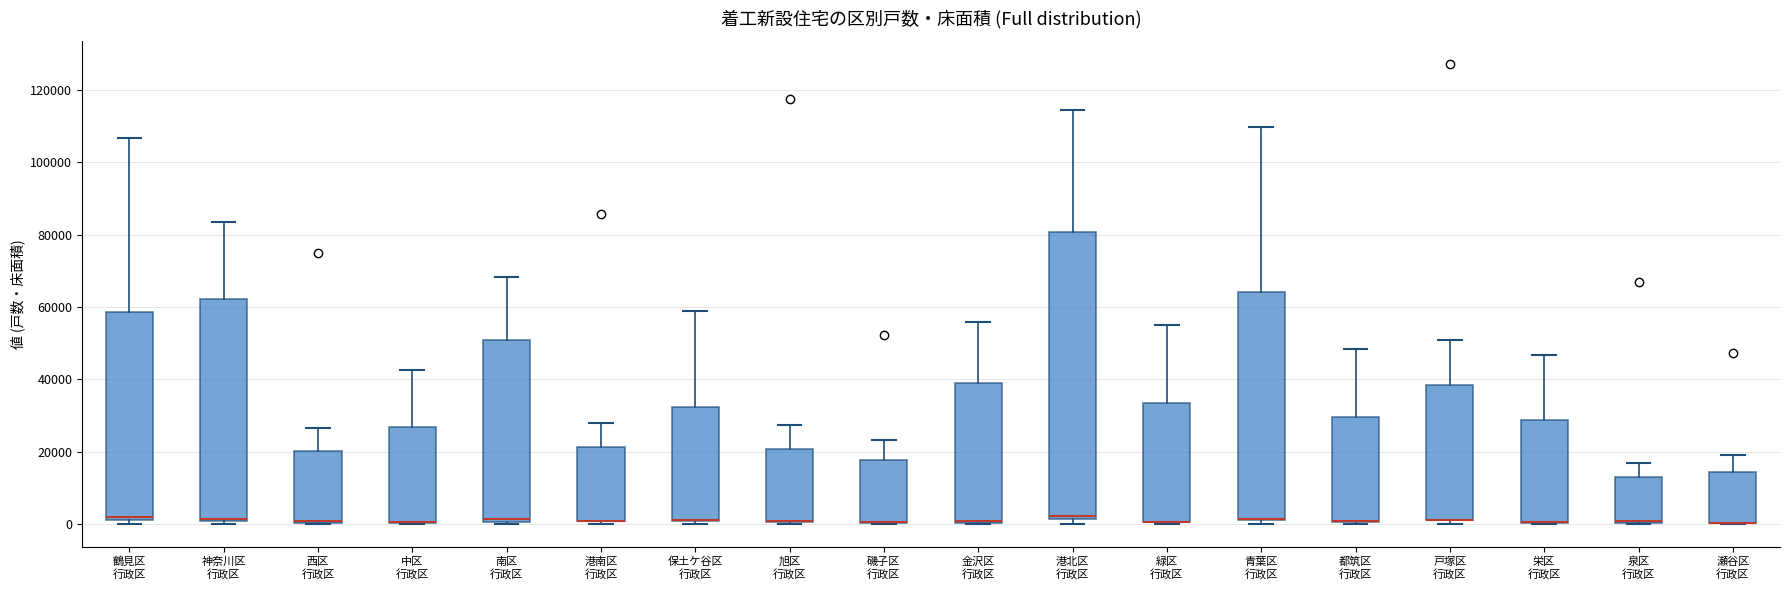

Where is the upper edge of the box for 西区 行政区 on the y-axis? The values are not printed on the chart, so give them approximately, as read against the axis.

20000